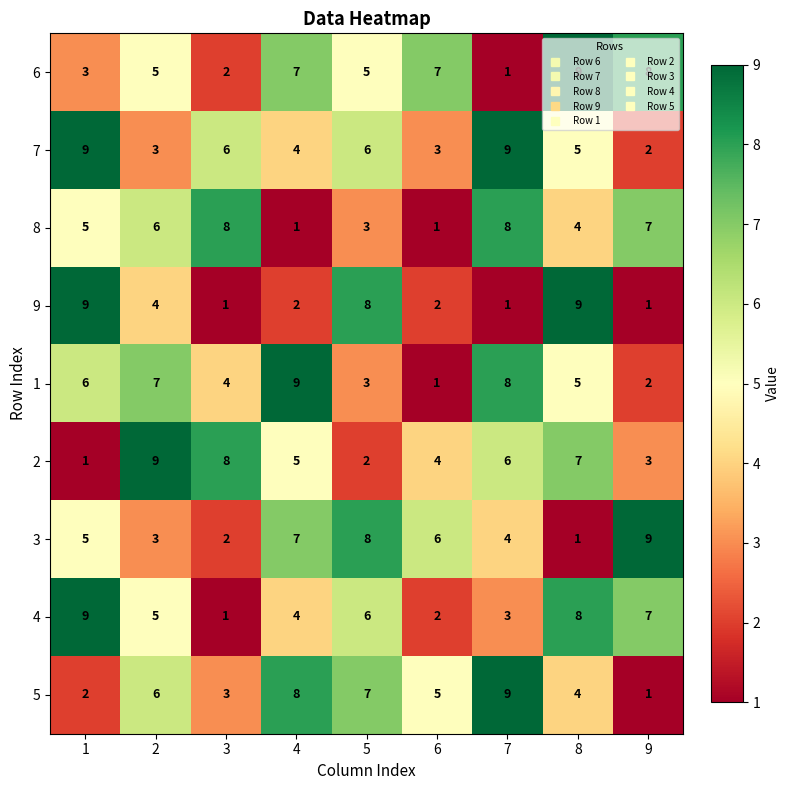

True or false: 9 has a value of 1 at 9.

True